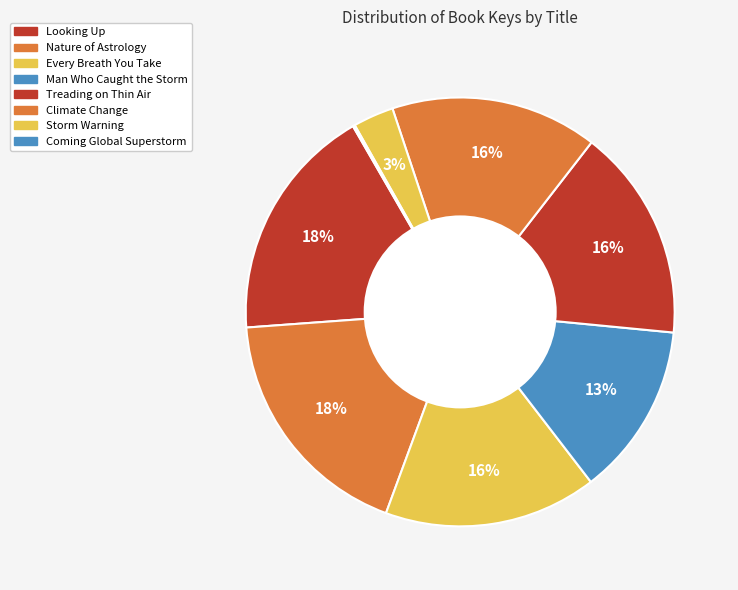

The Treading on Thin Air slice represents 6% of the pie. True or false?

False